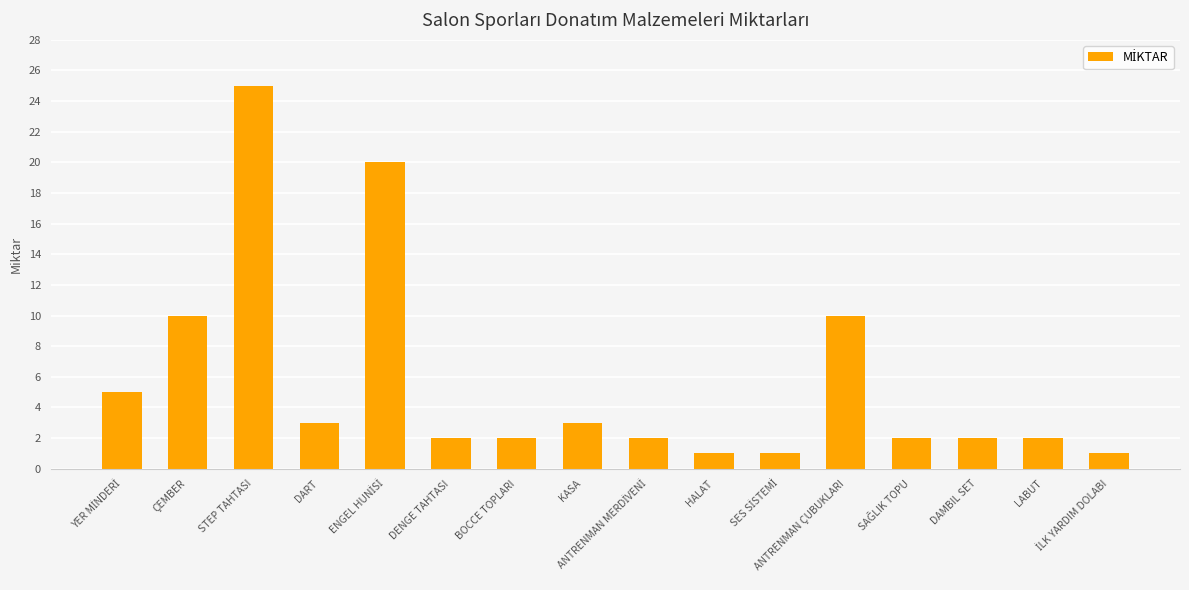

What is the label of the 12th bar from the left?

ANTRENMAN ÇUBUKLARI